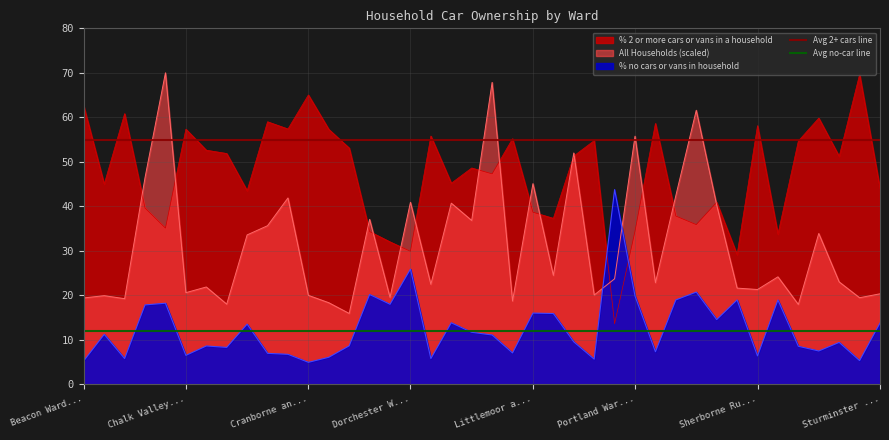

What is the maximum value for All Households (scaled)?

70.0